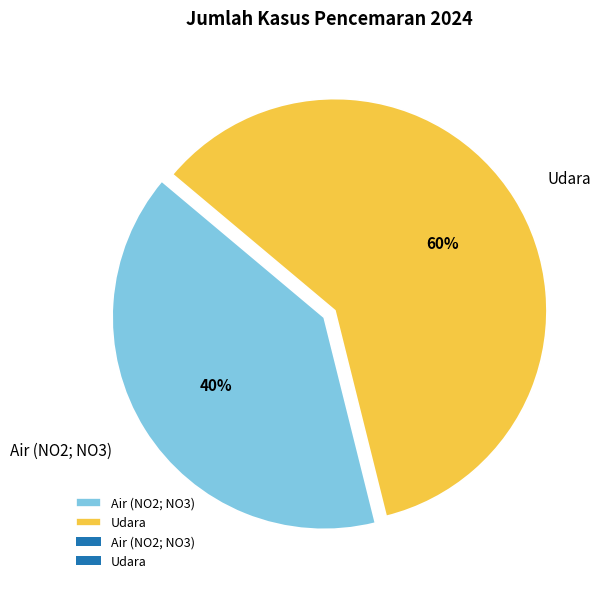

To the nearest percent, what is the difference between the Udara and Air (NO2; NO3) slice percentages?

20%